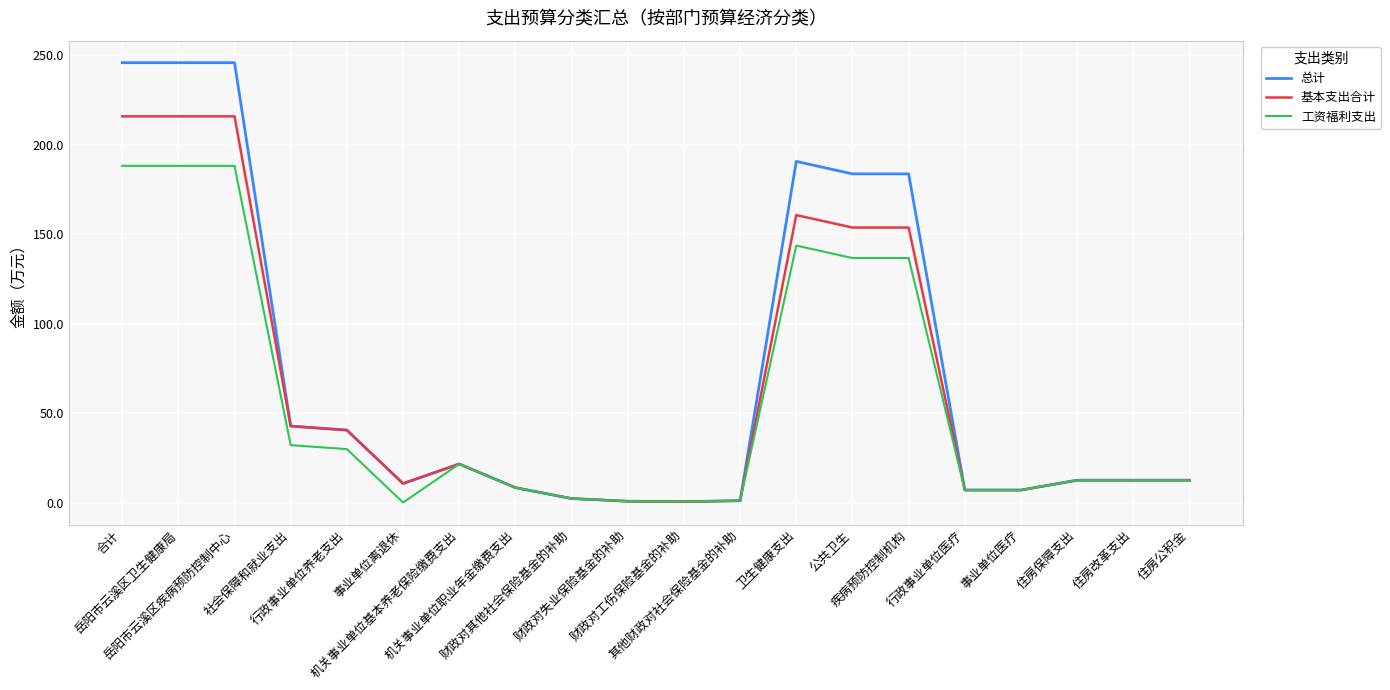

What is the maximum value shown in the chart?

245.8